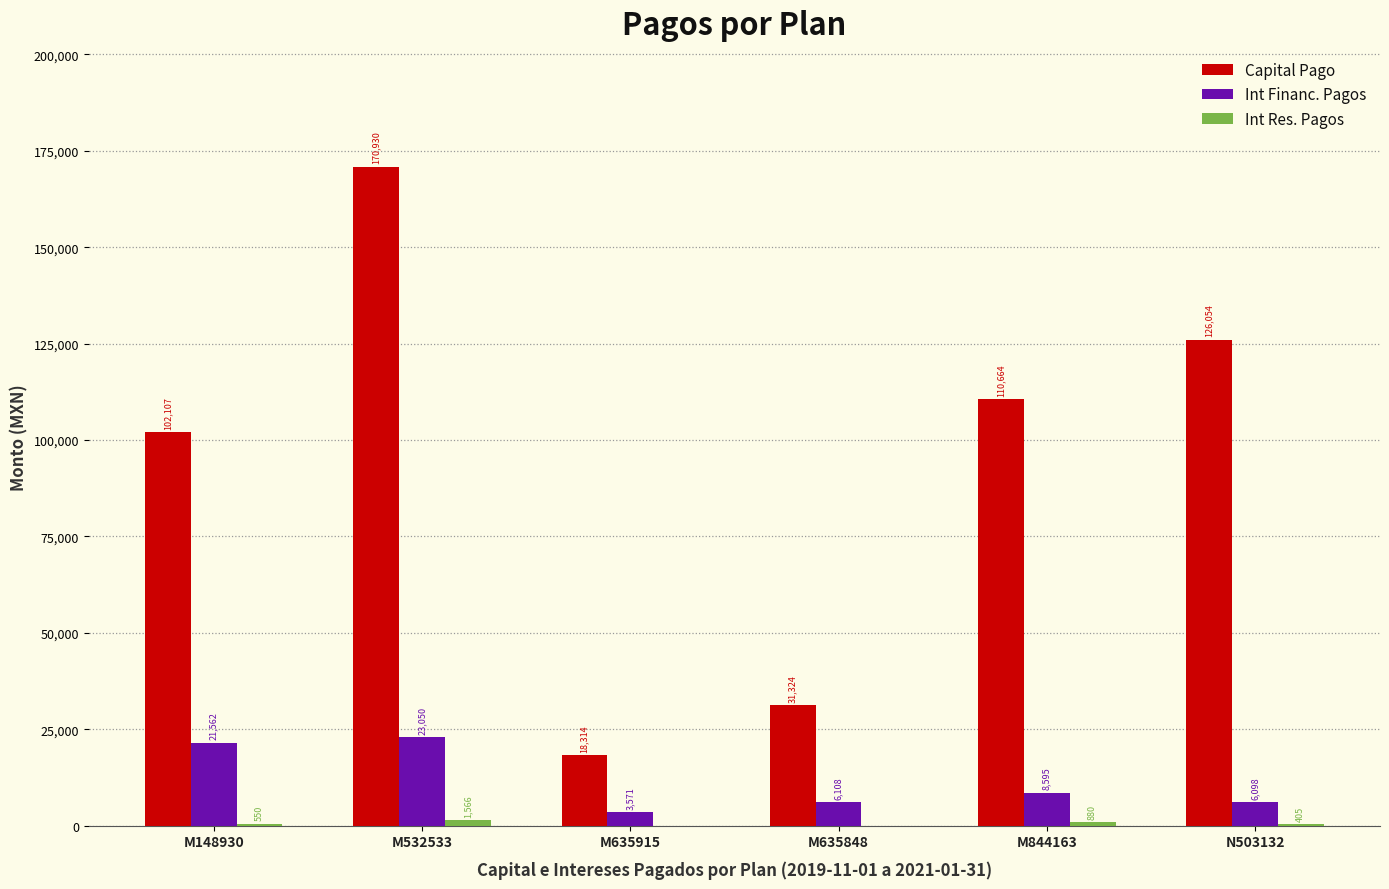

Which series changed the most between M635915 and M844163?

Capital Pago